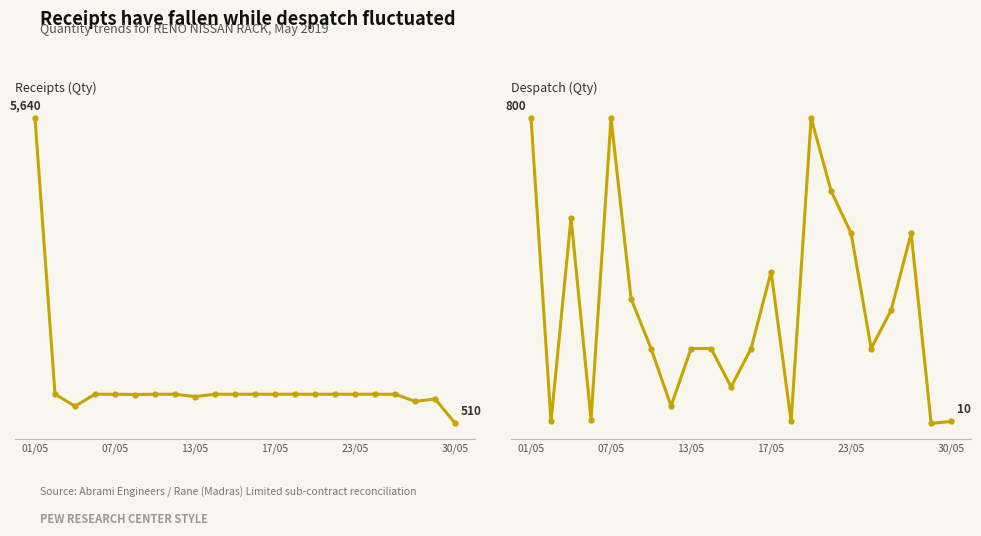

At which label is Receipts (Qty) closest to 3075?

07/05